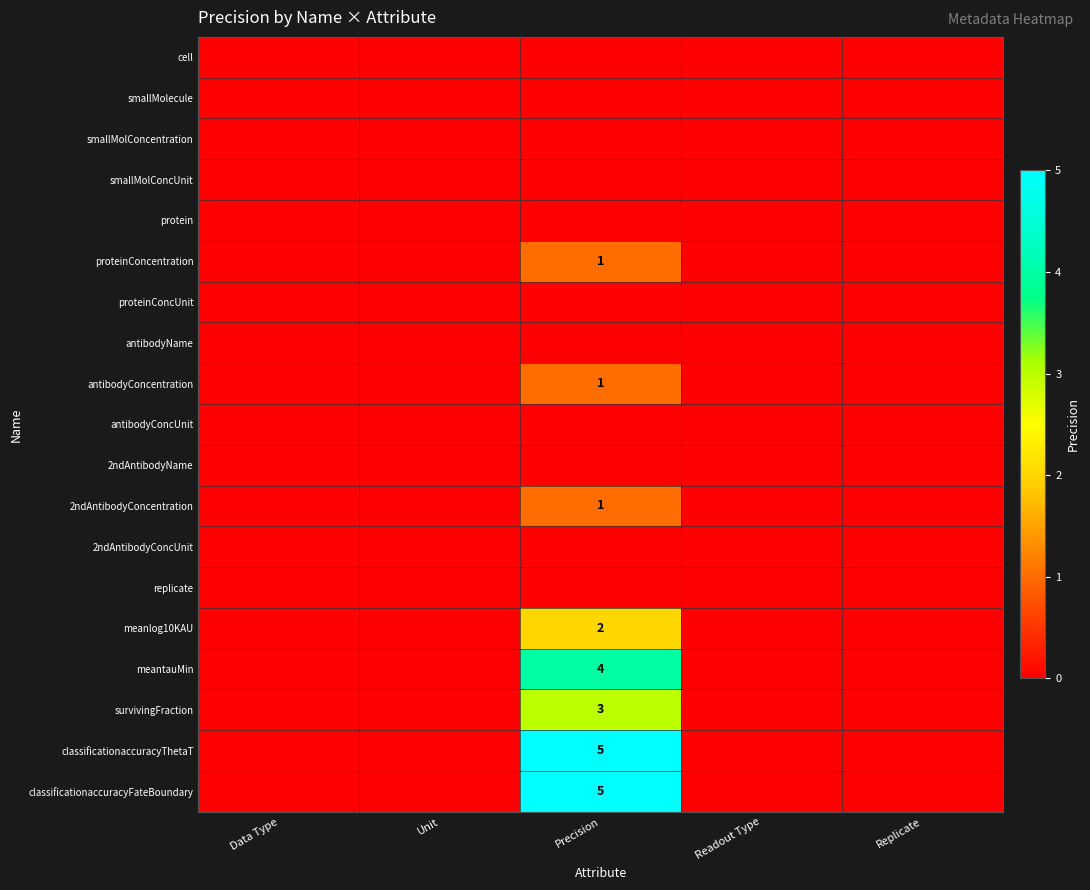

The cell series shows 0 at Data Type. True or false?

True